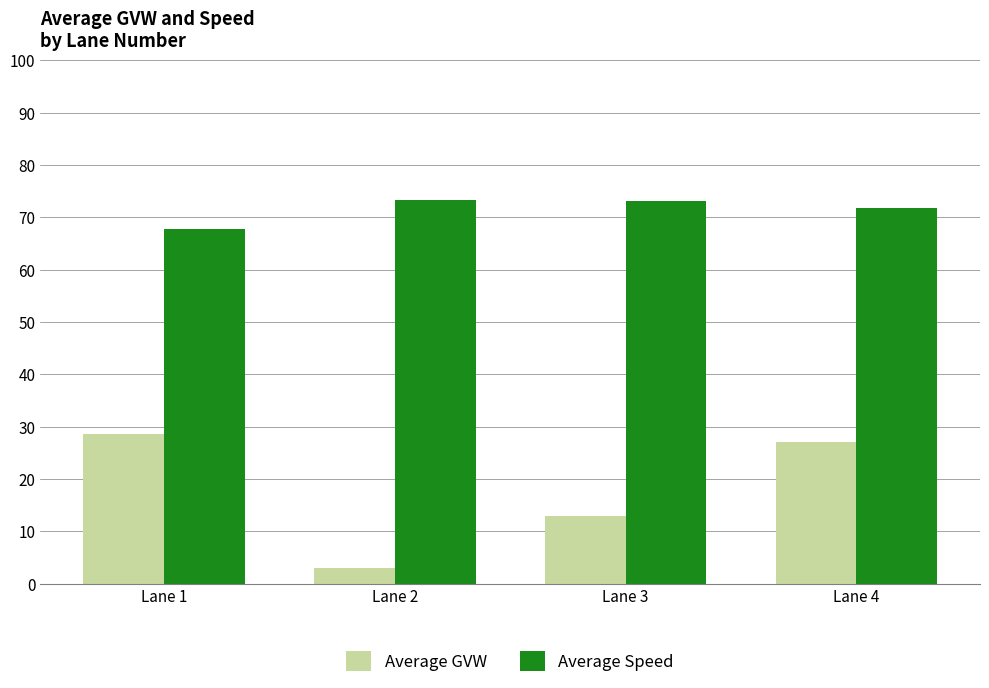

Is the value of Average Speed at Lane 1 greater than the value of Average GVW at Lane 3?

Yes